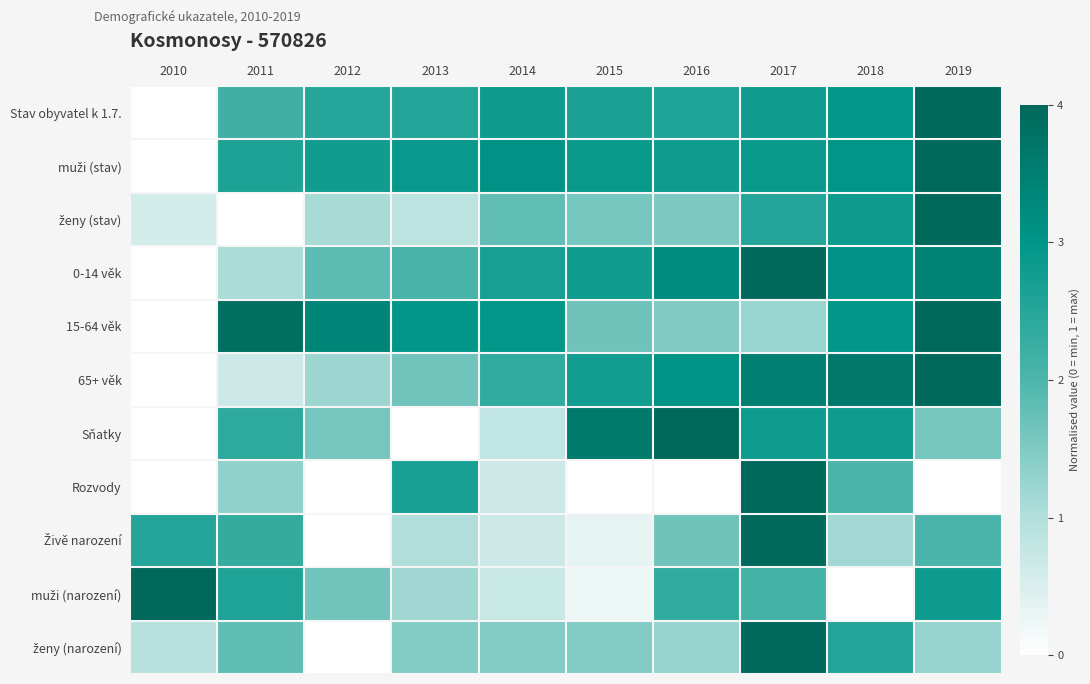

How many data points does each series have?

10